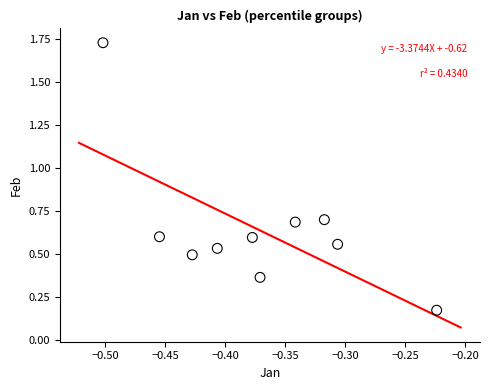

What is the range of X values (max minus min)?

0.3